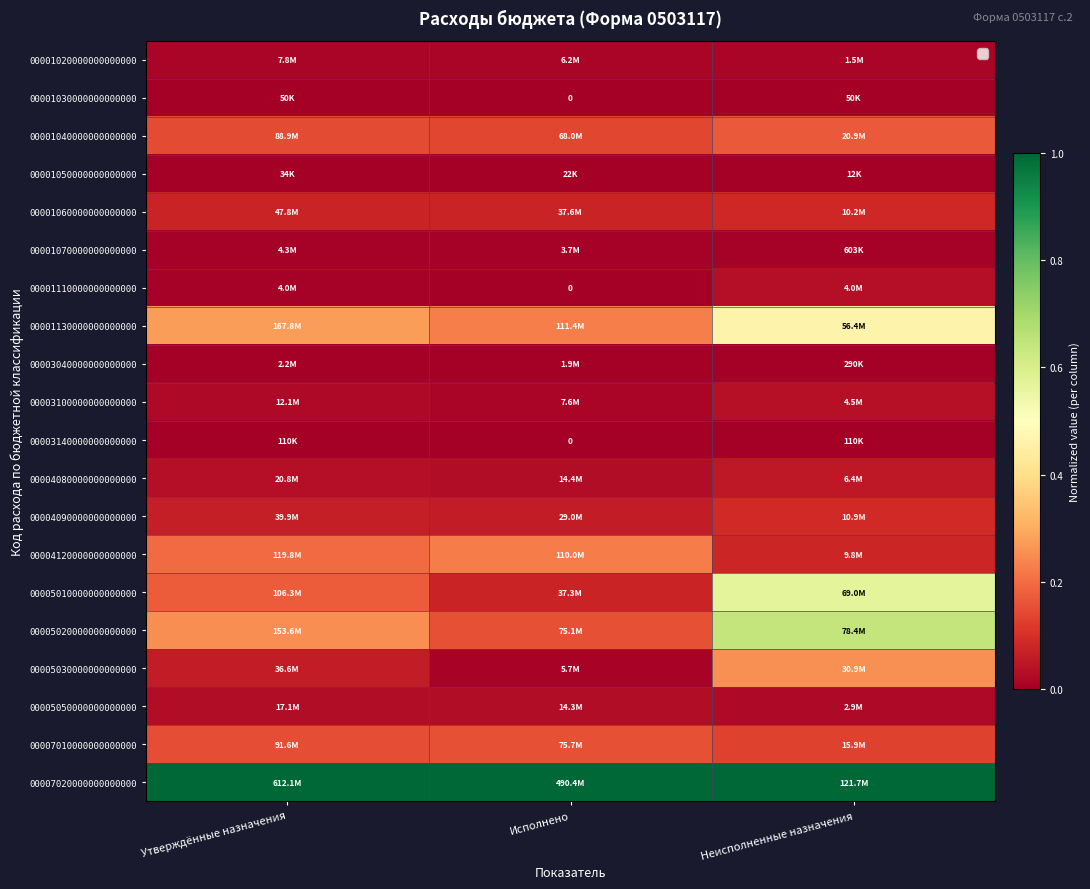

How many values in the 00001030000000000000 series exceed 0?

2